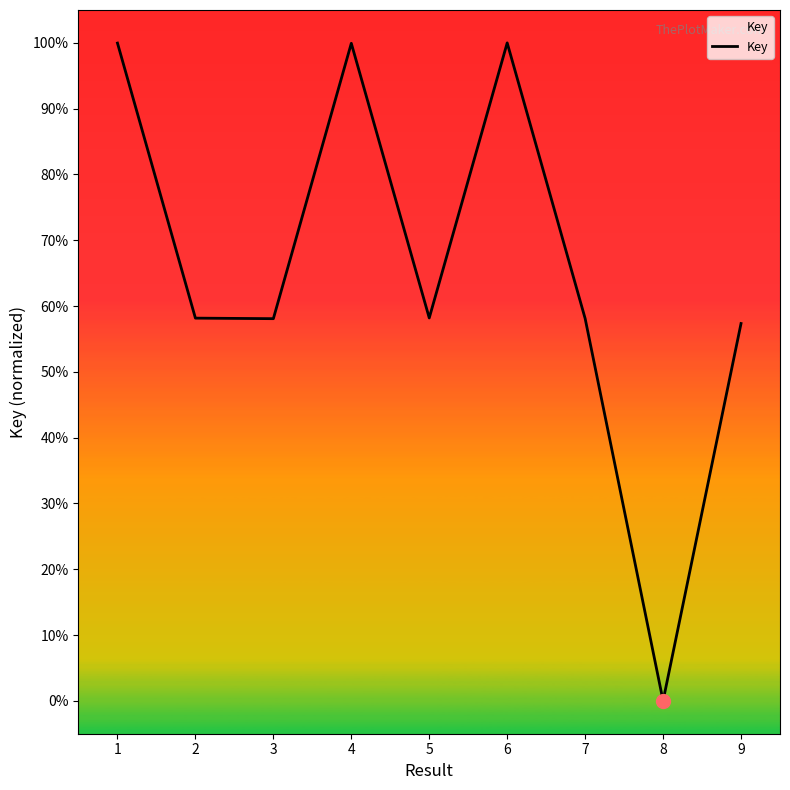

What is the difference between the maximum and minimum values?

1.0